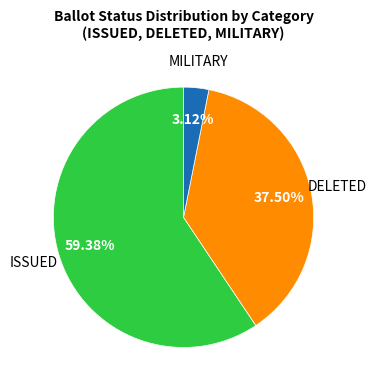

Rank the categories by value from highest to lowest.

ISSUED, DELETED, MILITARY